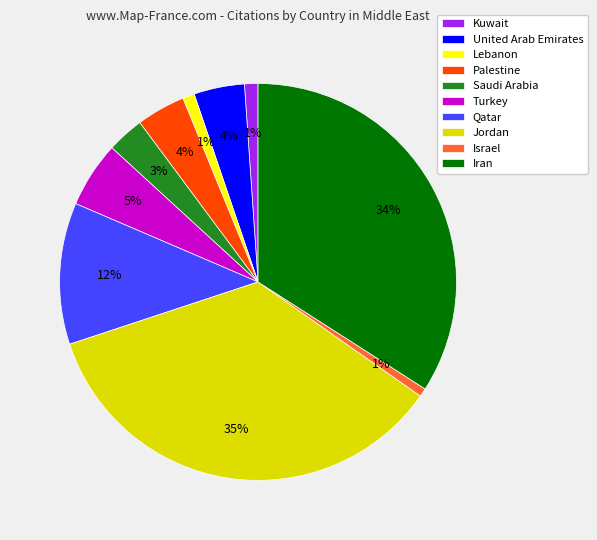

What is the largest slice in the pie chart?

Jordan